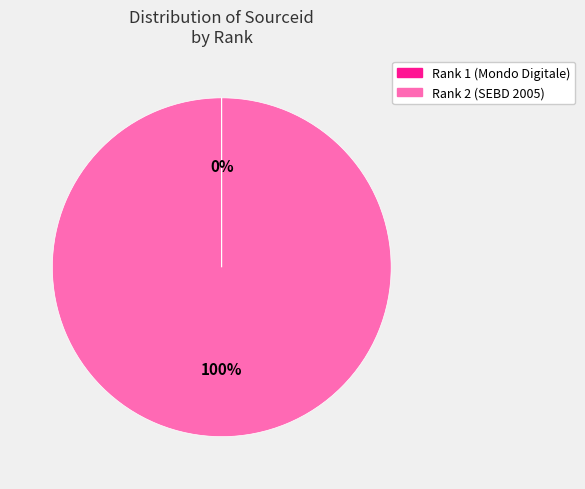

Which category has the biggest portion of the pie?

Rank 2 (SEBD 2005)